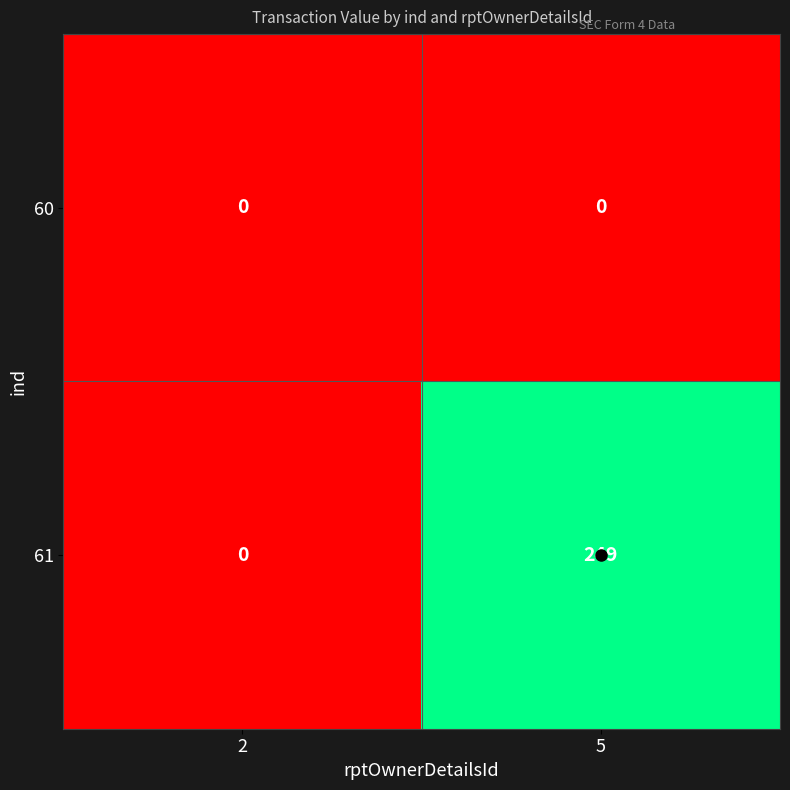

Which series has the largest total across all categories?

61